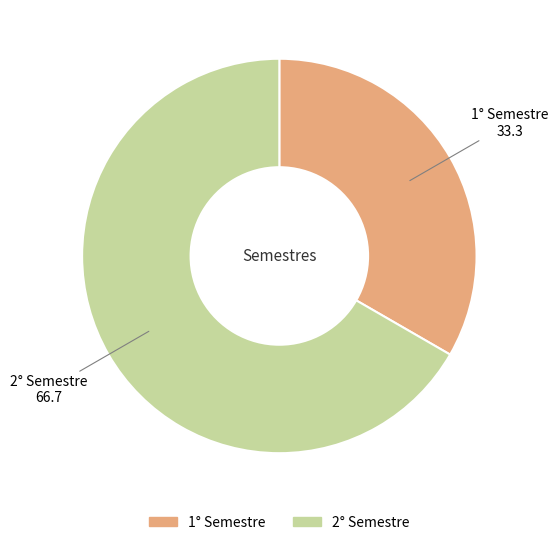

Combined, do 1° Semestre and 2° Semestre account for over 50%?

Yes